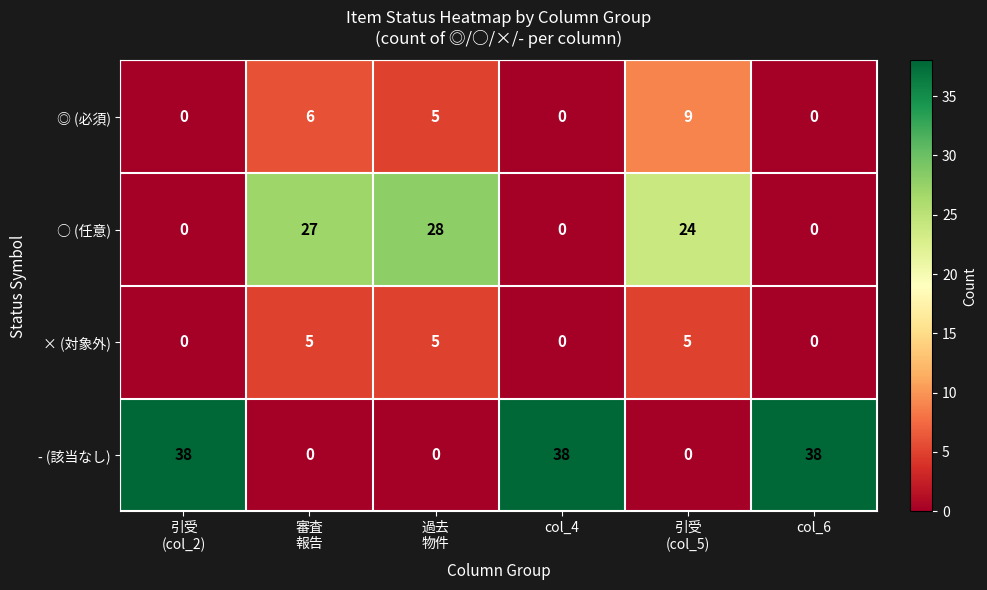

Is it true that ○ (任意) equals 0 at col_4?

True